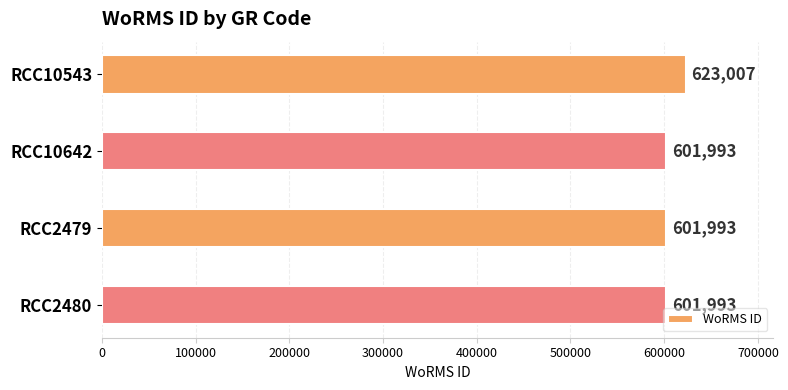

Reading top to bottom, list all the values displayed in this chart.

623007	601993	601993	601993